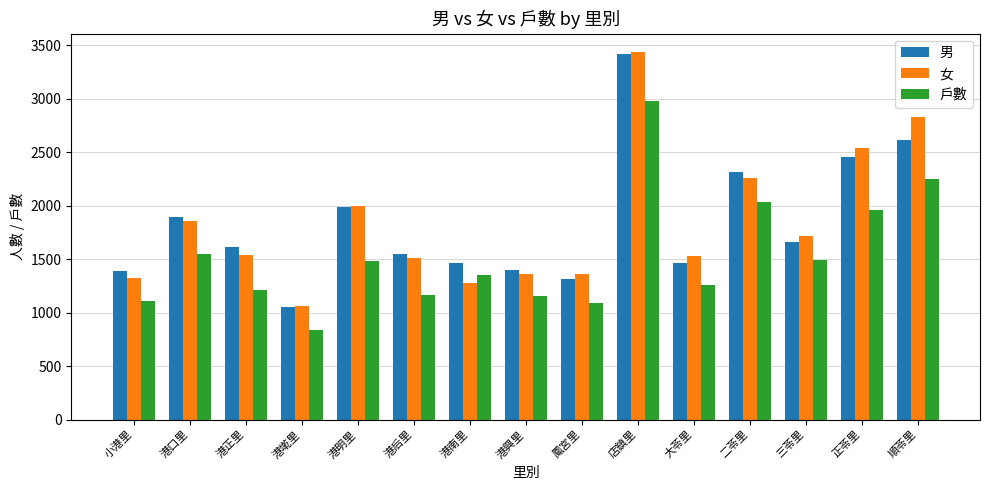

The 男 series shows 351 at 港南里. True or false?

False